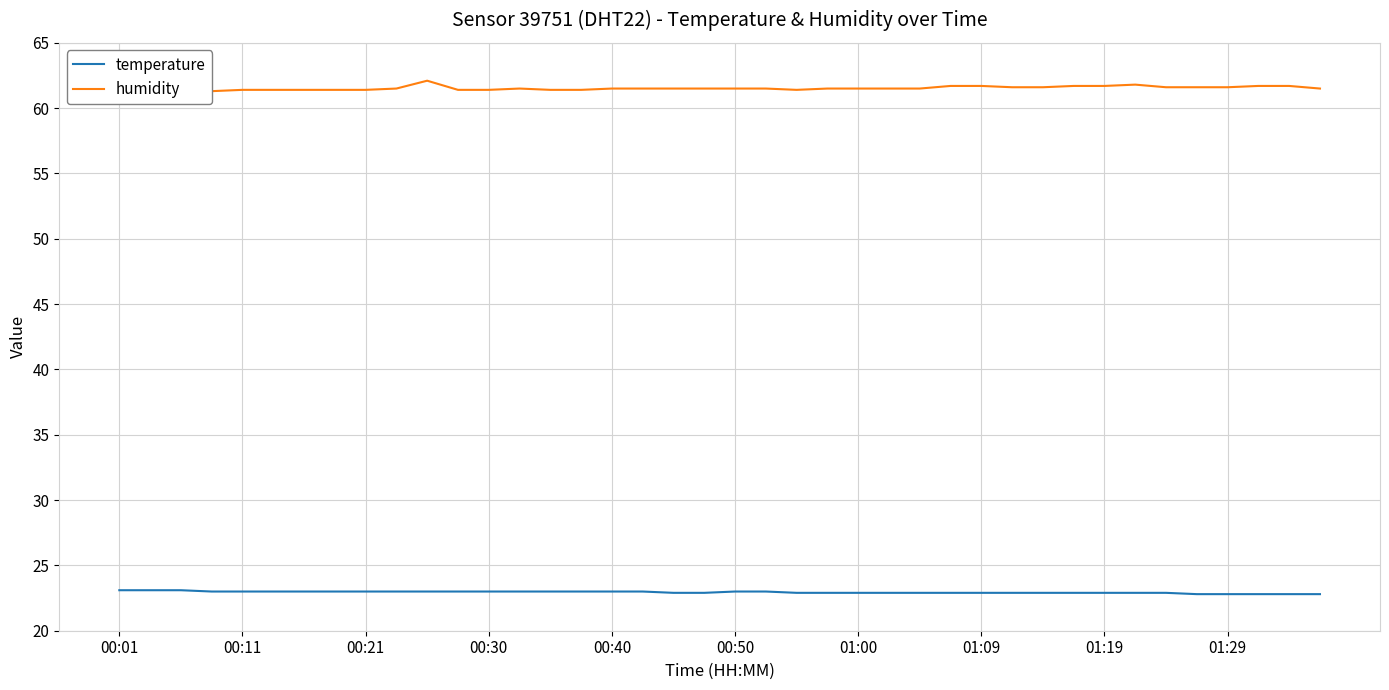

What are all the series names shown in the legend?

temperature, humidity